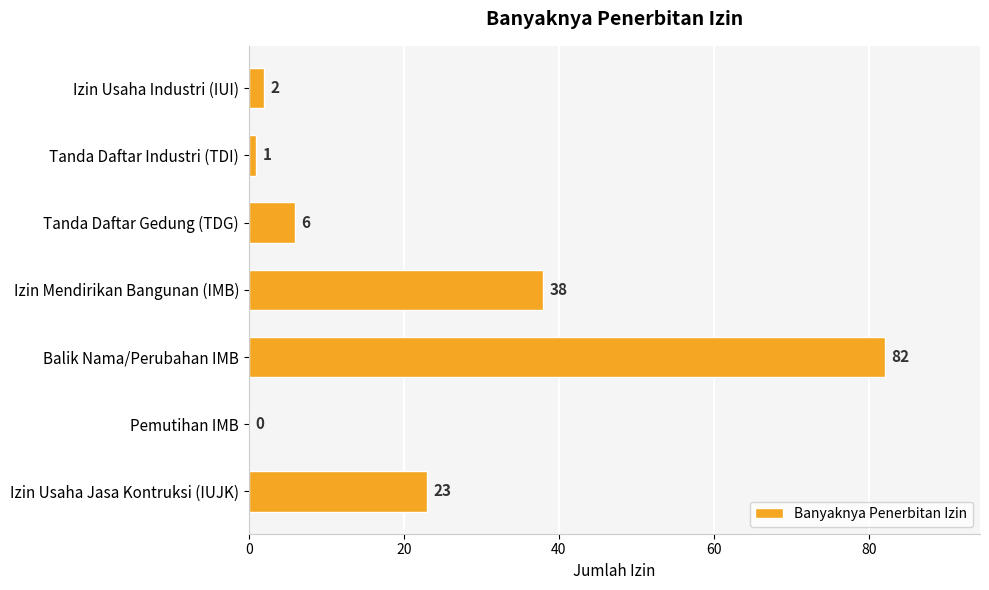

How many data points does each series have?

7